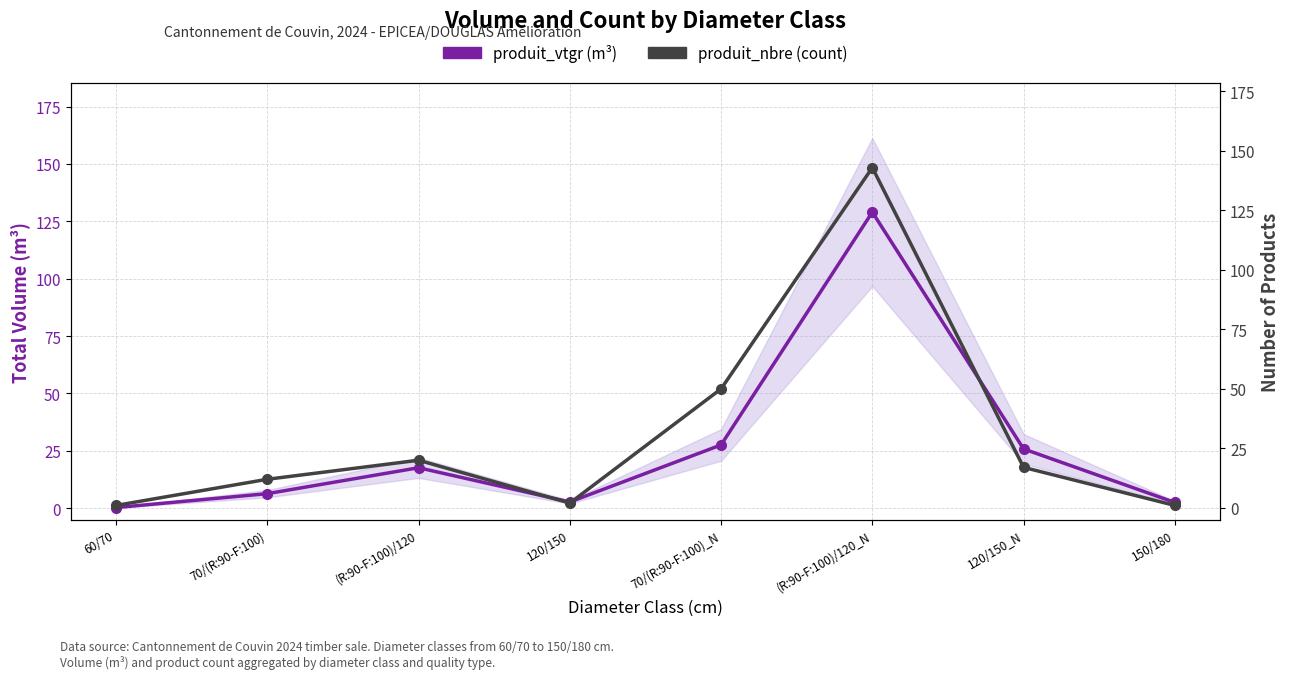

What are all the series names shown in the legend?

produit_vtgr (m³), produit_nbre (count)